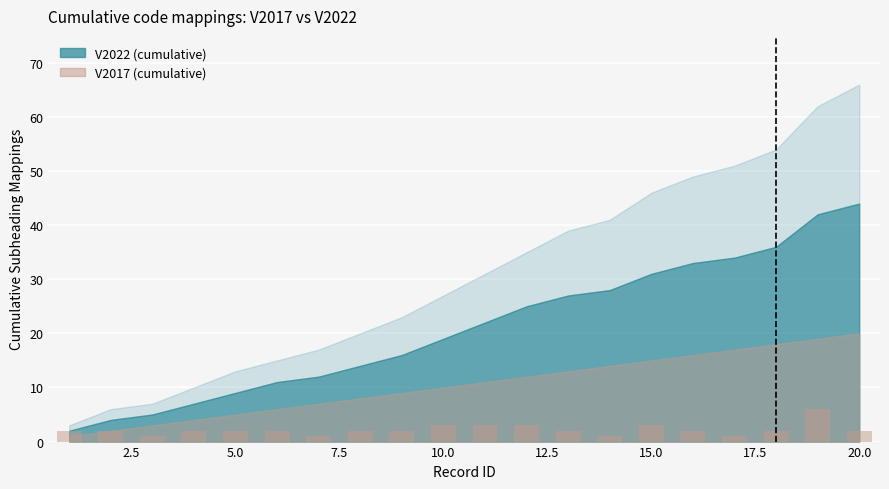

What is the maximum value shown in the chart?

6